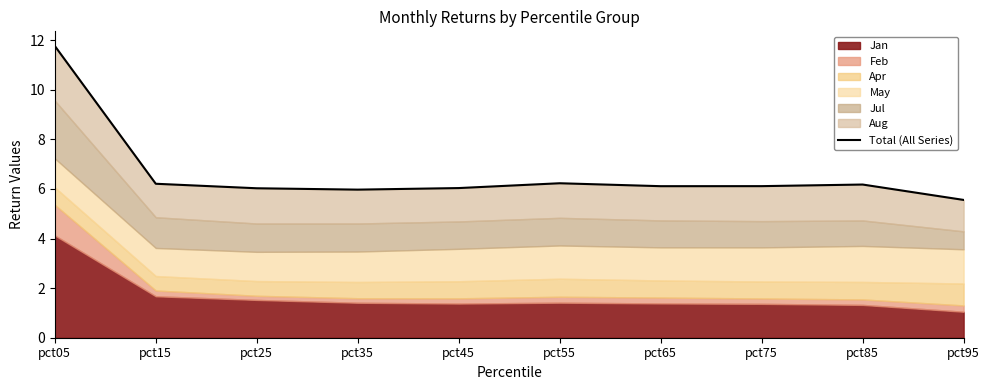

How many data points are above 6?

8